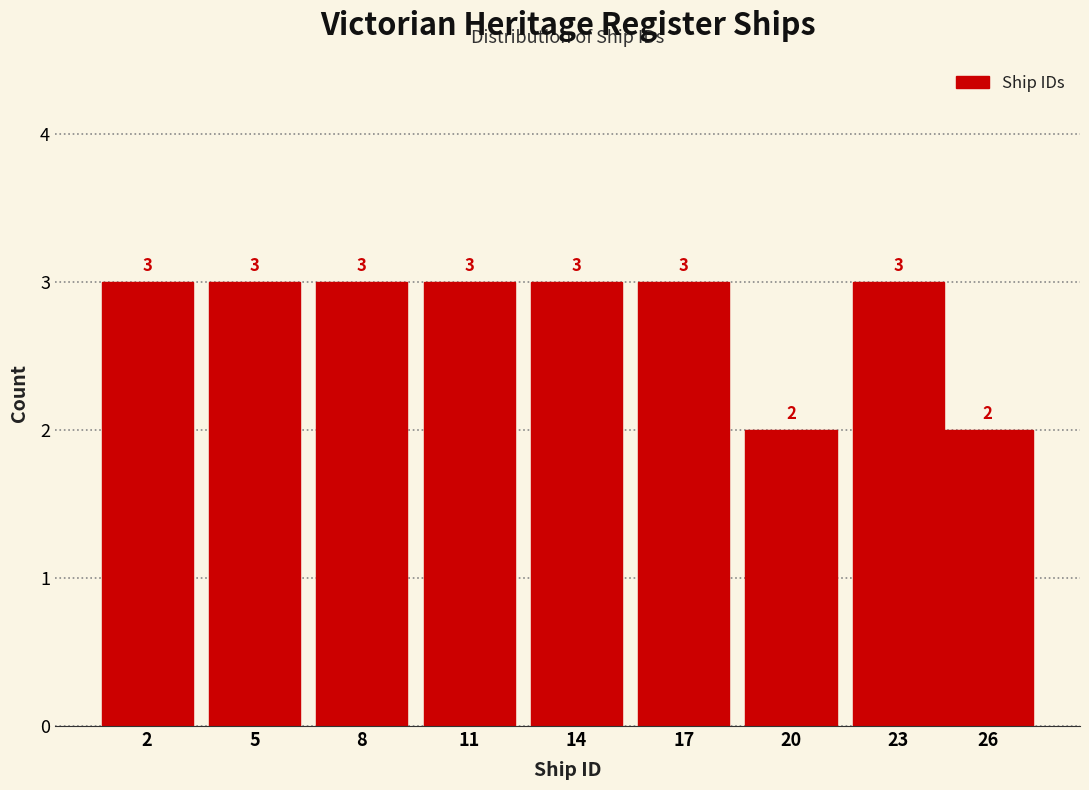

Reading right to left, extract all data points from this chart.

26=2	23=3	20=2	17=3	14=3	11=3	8=3	5=3	2=3